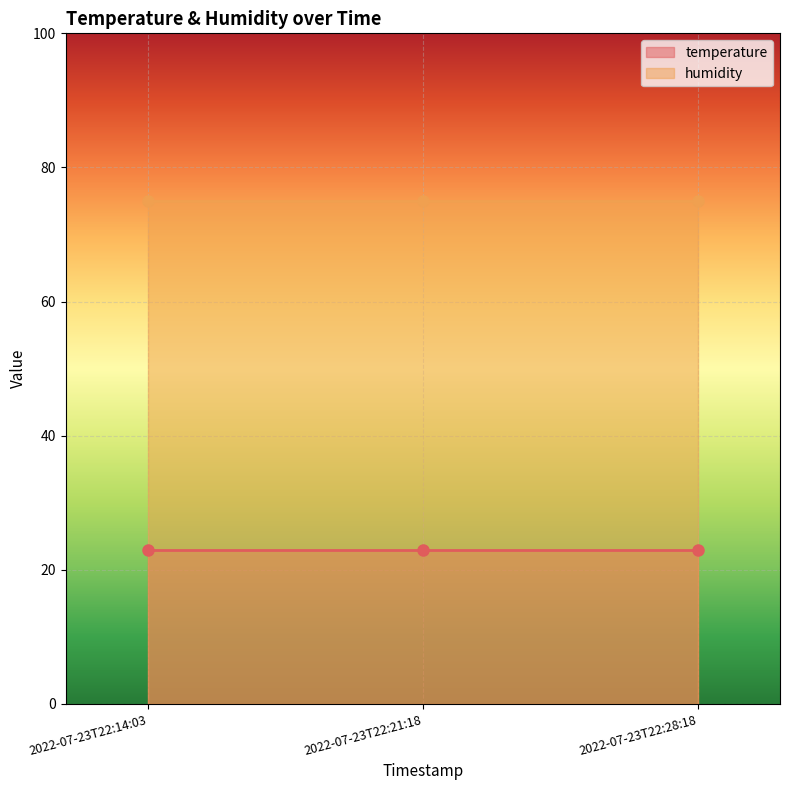

Reading left to right, list all the values displayed in this chart.

temperature: 23	23	23
humidity: 75	75	75